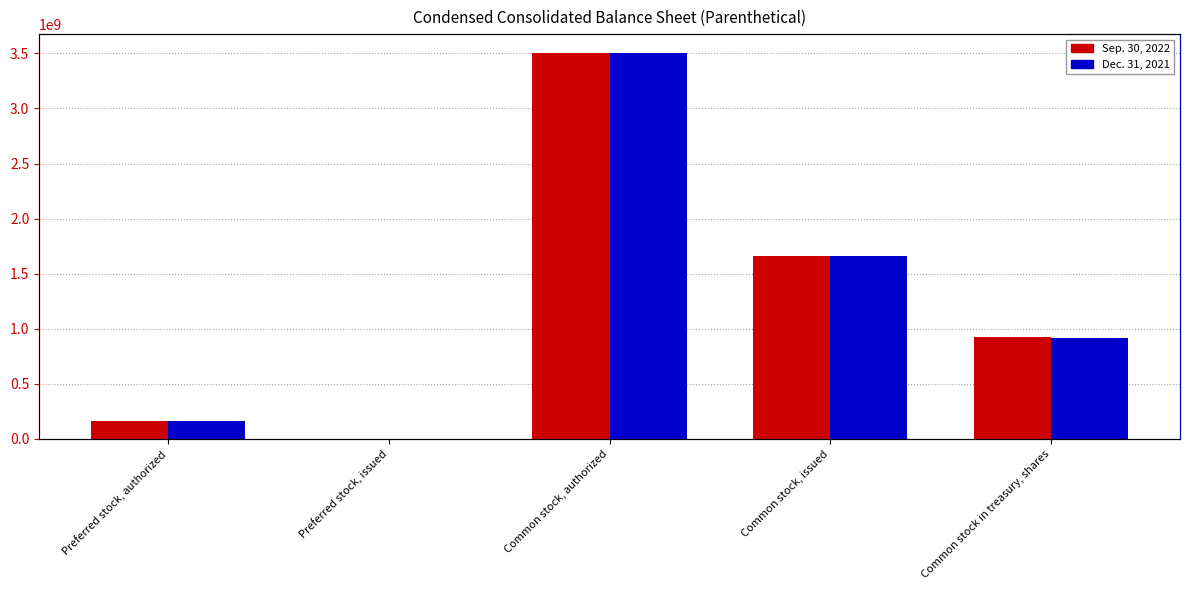

Reading left to right, list all the values displayed in this chart.

Sep. 30, 2022: 165000000	0	3500000000	1660600000	928200000
Dec. 31, 2021: 165000000	0	3500000000	1660600000	915800000